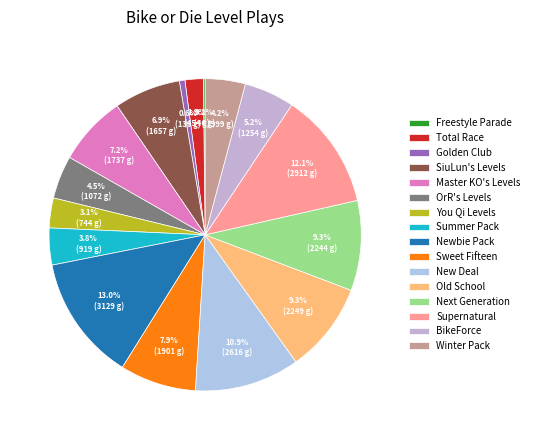

Combined, what portion of the pie is Next Generation and Summer Pack?

13.1%